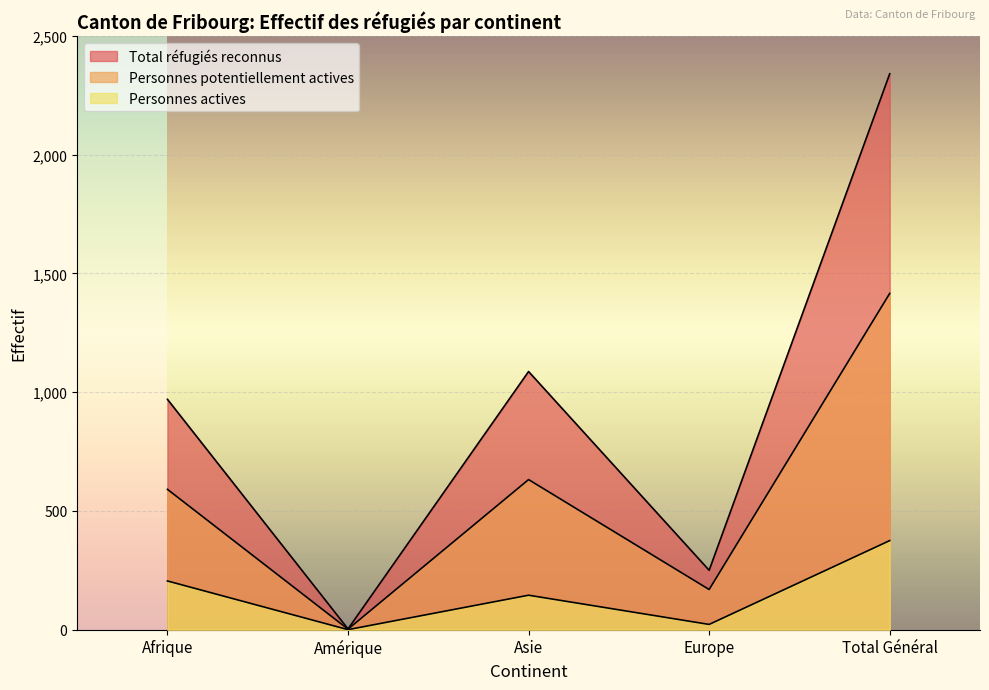

Count the number of data series in this chart.

3